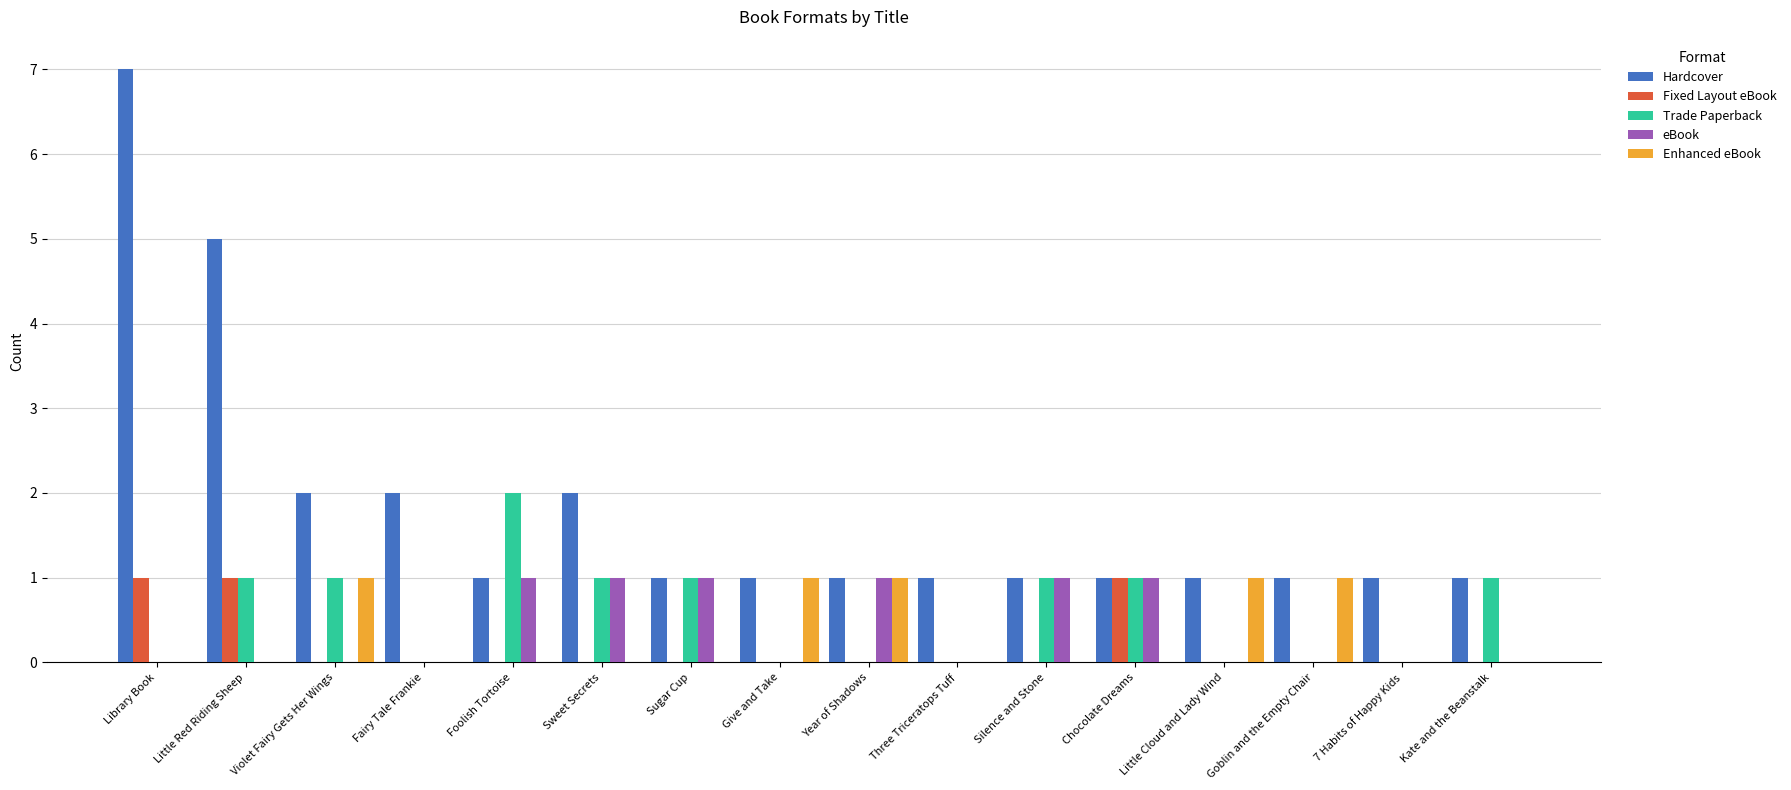

Reading left to right, transcribe all the data shown in this chart.

Hardcover: Library Book=7	Little Red Riding Sheep=5	Violet Fairy Gets Her Wings=2	Fairy Tale Frankie=2	Foolish Tortoise=1	Sweet Secrets=2	Sugar Cup=1	Give and Take=1	Year of Shadows=1	Three Triceratops Tuff=1	Silence and Stone=1	Chocolate Dreams=1	Little Cloud and Lady Wind=1	Goblin and the Empty Chair=1	7 Habits of Happy Kids=1	Kate and the Beanstalk=1
Fixed Layout eBook: Library Book=1	Little Red Riding Sheep=1	Violet Fairy Gets Her Wings=0	Fairy Tale Frankie=0	Foolish Tortoise=0	Sweet Secrets=0	Sugar Cup=0	Give and Take=0	Year of Shadows=0	Three Triceratops Tuff=0	Silence and Stone=0	Chocolate Dreams=1	Little Cloud and Lady Wind=0	Goblin and the Empty Chair=0	7 Habits of Happy Kids=0	Kate and the Beanstalk=0
Trade Paperback: Library Book=0	Little Red Riding Sheep=1	Violet Fairy Gets Her Wings=1	Fairy Tale Frankie=0	Foolish Tortoise=2	Sweet Secrets=1	Sugar Cup=1	Give and Take=0	Year of Shadows=0	Three Triceratops Tuff=0	Silence and Stone=1	Chocolate Dreams=1	Little Cloud and Lady Wind=0	Goblin and the Empty Chair=0	7 Habits of Happy Kids=0	Kate and the Beanstalk=1
eBook: Library Book=0	Little Red Riding Sheep=0	Violet Fairy Gets Her Wings=0	Fairy Tale Frankie=0	Foolish Tortoise=1	Sweet Secrets=1	Sugar Cup=1	Give and Take=0	Year of Shadows=1	Three Triceratops Tuff=0	Silence and Stone=1	Chocolate Dreams=1	Little Cloud and Lady Wind=0	Goblin and the Empty Chair=0	7 Habits of Happy Kids=0	Kate and the Beanstalk=0
Enhanced eBook: Library Book=0	Little Red Riding Sheep=0	Violet Fairy Gets Her Wings=1	Fairy Tale Frankie=0	Foolish Tortoise=0	Sweet Secrets=0	Sugar Cup=0	Give and Take=1	Year of Shadows=1	Three Triceratops Tuff=0	Silence and Stone=0	Chocolate Dreams=0	Little Cloud and Lady Wind=1	Goblin and the Empty Chair=1	7 Habits of Happy Kids=0	Kate and the Beanstalk=0